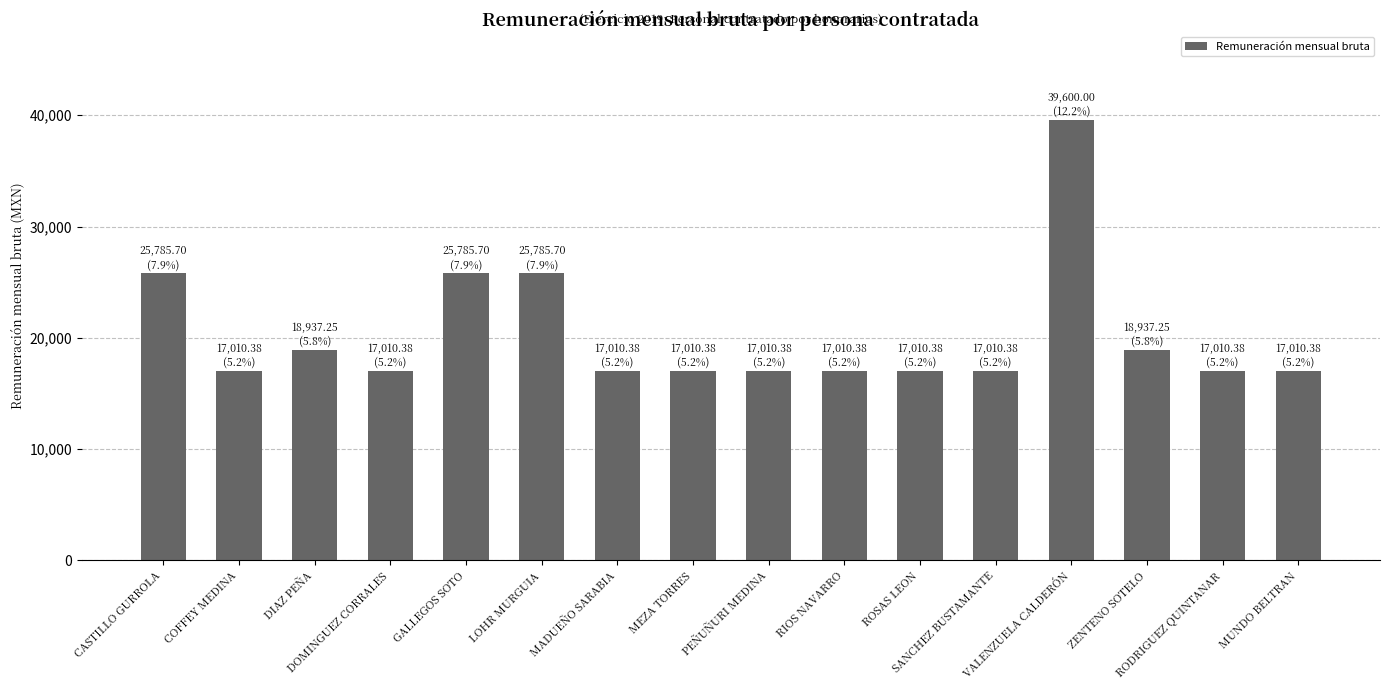

Between ROSAS LEON and GALLEGOS SOTO, which is larger?

GALLEGOS SOTO